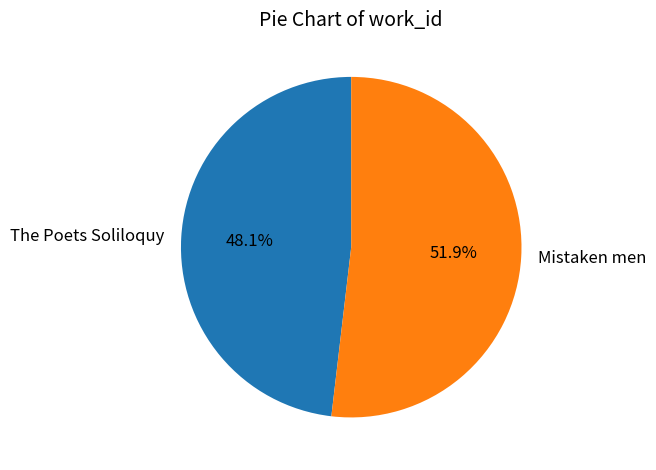

Combined, do Mistaken men and The Poets Soliloquy account for over 50%?

Yes